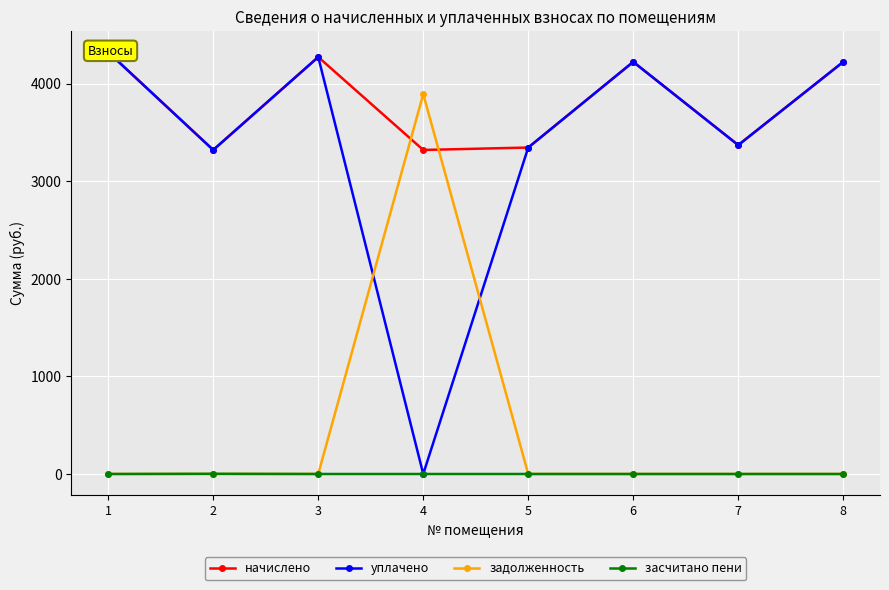

How many засчитано пени values are between 0 and 1?

7